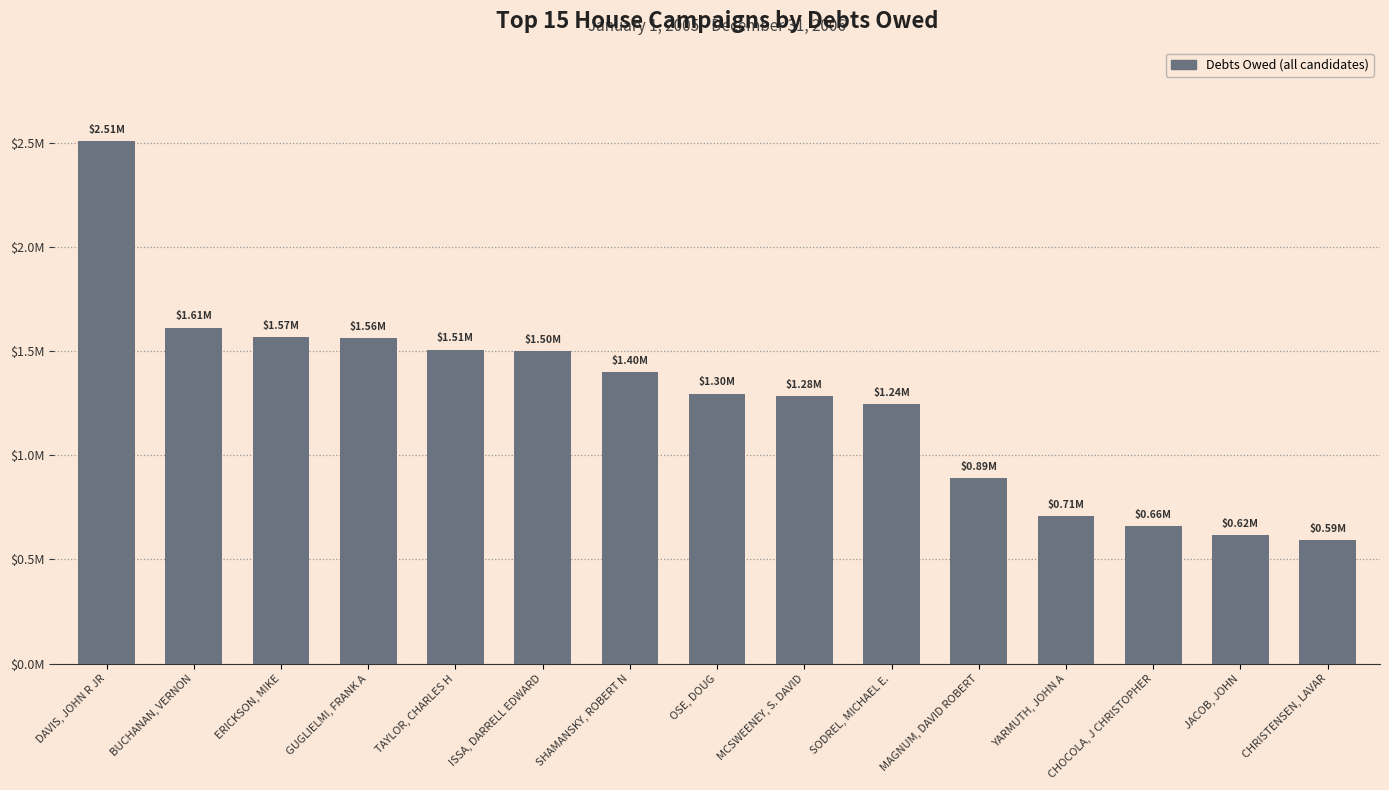

Reading left to right, extract all data points from this chart.

DAVIS, JOHN R JR=2505376.2	BUCHANAN, VERNON=1612274.3	ERICKSON, MIKE=1567605.0	GUGLIELMI, FRANK A=1562850.0	TAYLOR, CHARLES H=1506785.2	ISSA, DARRELL EDWARD=1500000.0	SHAMANSKY, ROBERT N=1400000.0	OSE, DOUG=1295601.2	MCSWEENEY, S. DAVID=1284968.0	SODREL, MICHAEL E.=1243712.7	MAGNUM, DAVID ROBERT=890391.9	YARMUTH, JOHN A=708127.0	CHOCOLA, J CHRISTOPHER=661096.4	JACOB, JOHN=616549.8	CHRISTENSEN, LAVAR=590599.8